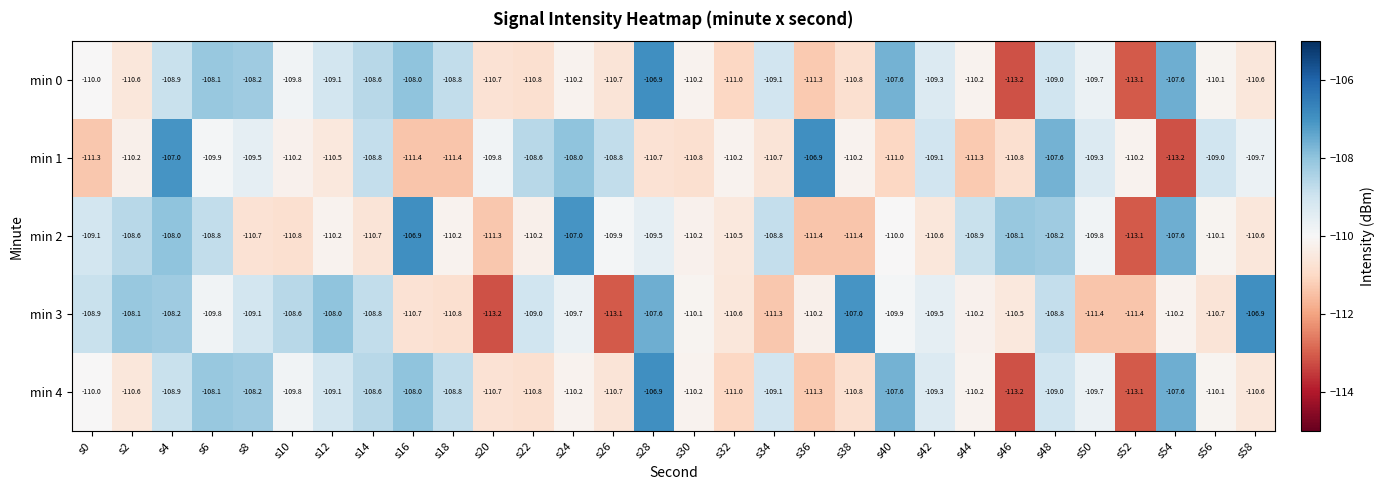

Count the number of categories in the chart.

30